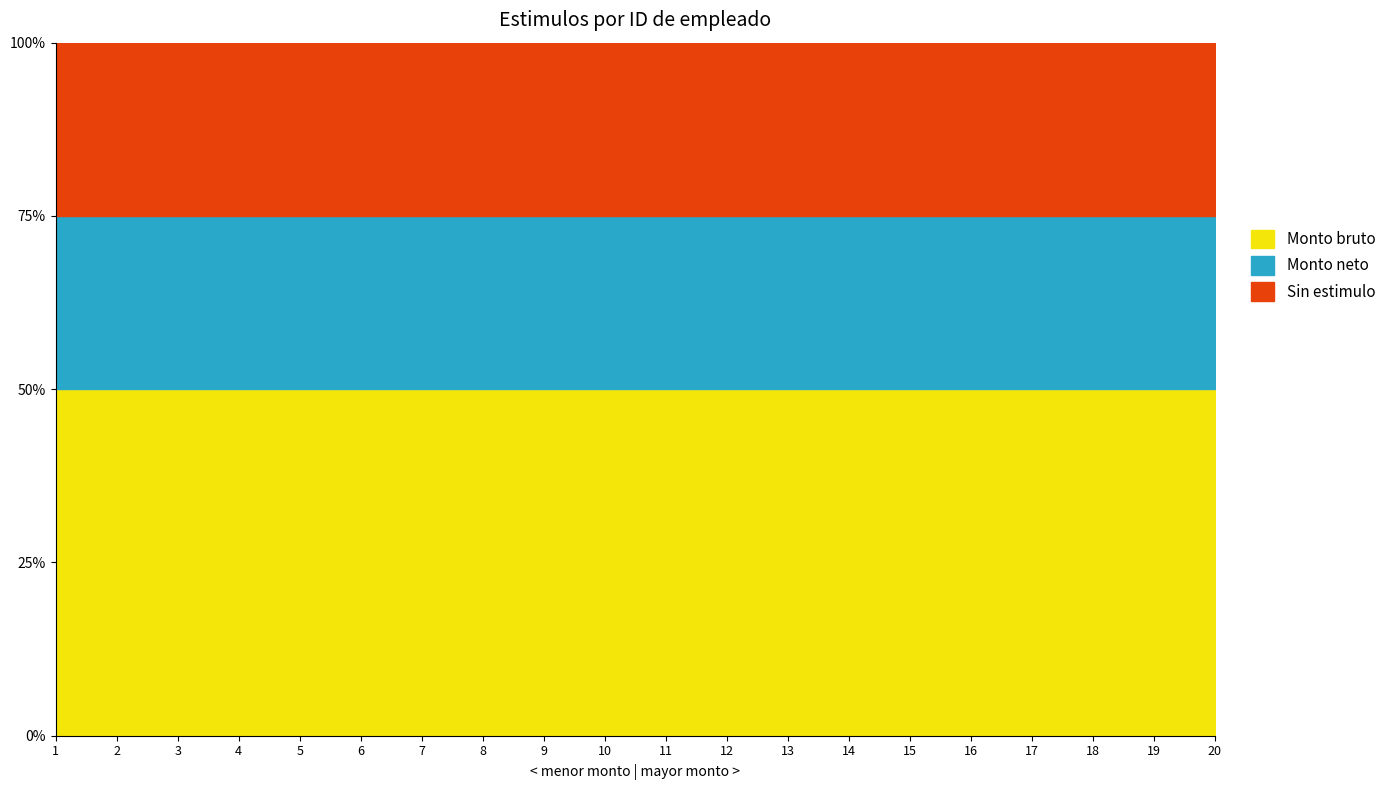

The Monto neto series shows 7479 at 11. True or false?

False